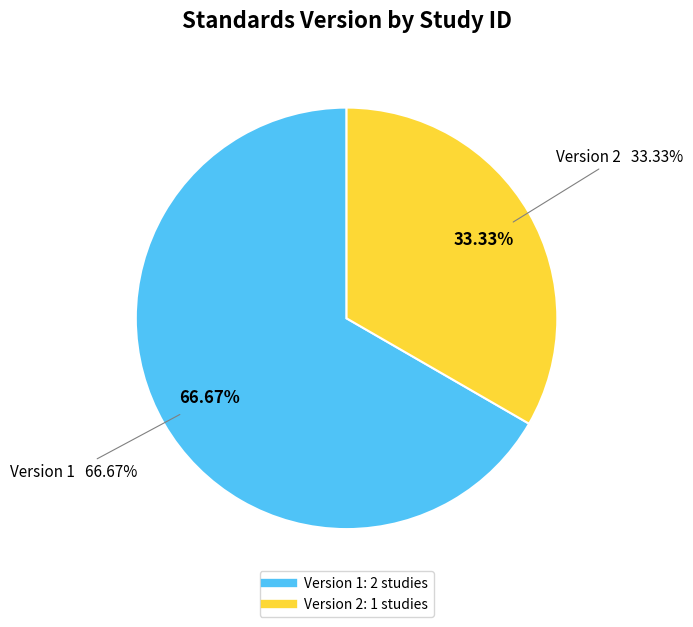

Does WWHV027967 represent more than half of the total?

No